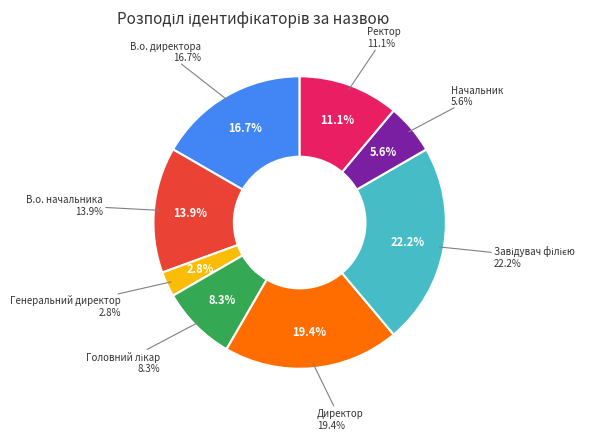

Is there a majority slice in this chart?

No